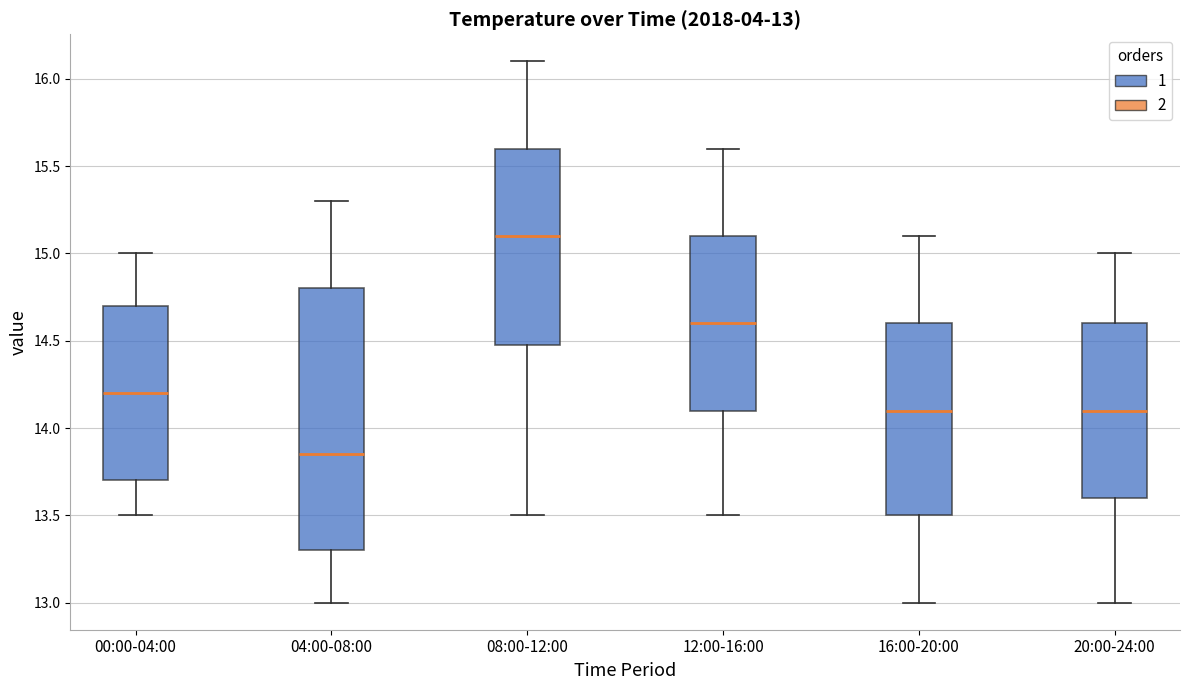

Which box has the lowest median line?

04:00-08:00